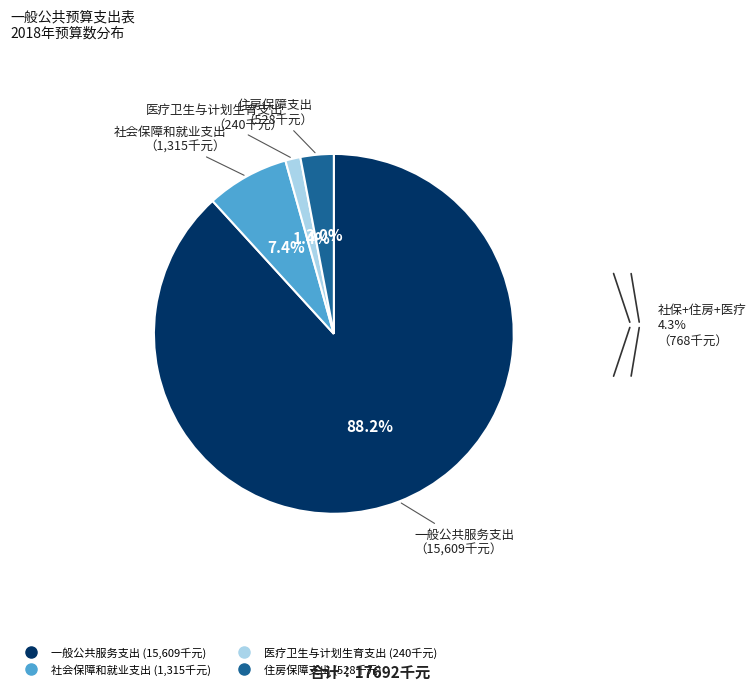

How many slices are in this pie chart?

4